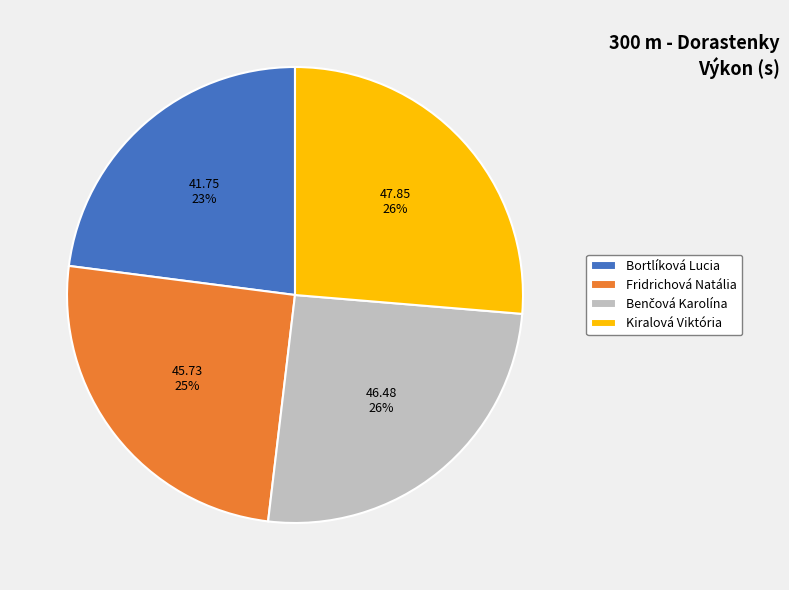

To the nearest percent, what is the average slice percentage?

25%